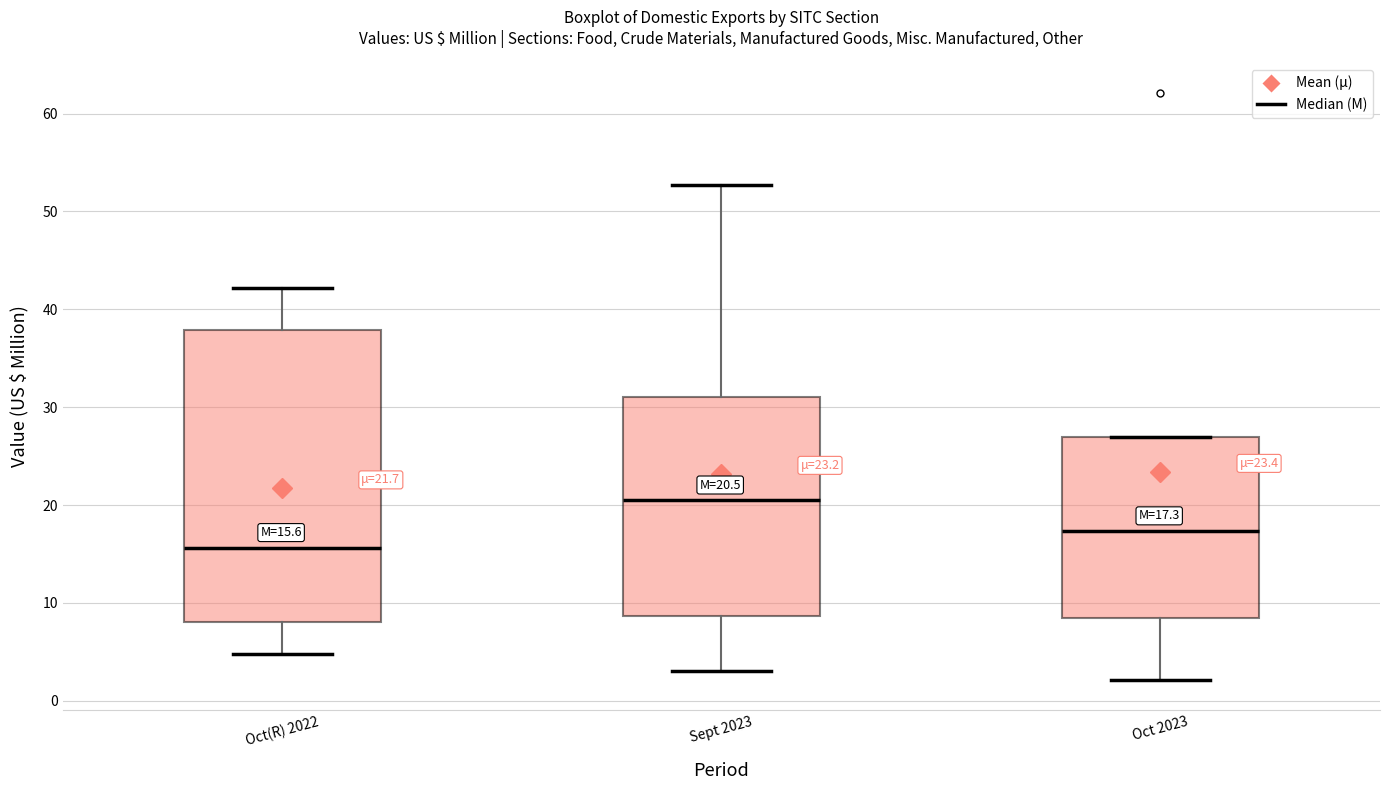

Which box's median line is the highest?

Sept 2023